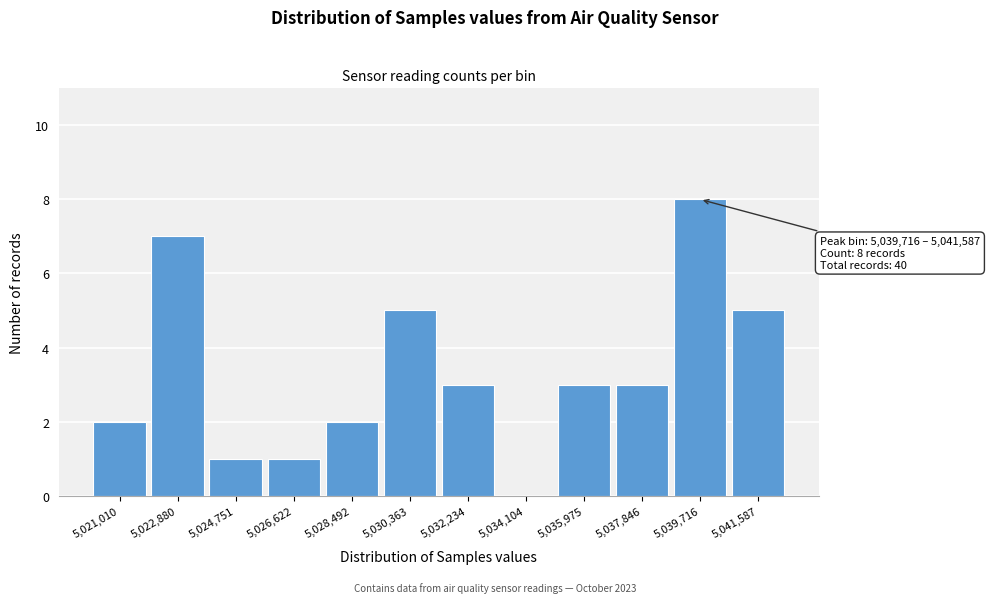

Reading left to right, list all the values displayed in this chart.

5,021,010=2	5,022,880=7	5,024,751=1	5,026,622=1	5,028,492=2	5,030,363=5	5,032,234=3	5,034,104=0	5,035,975=3	5,037,846=3	5,039,716=8	5,041,587=5